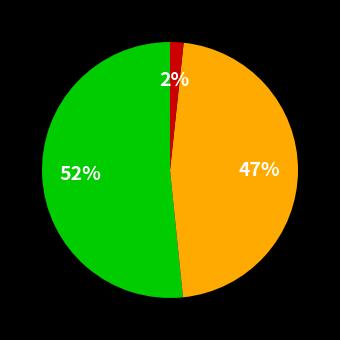

Is there a majority slice in this chart?

Yes